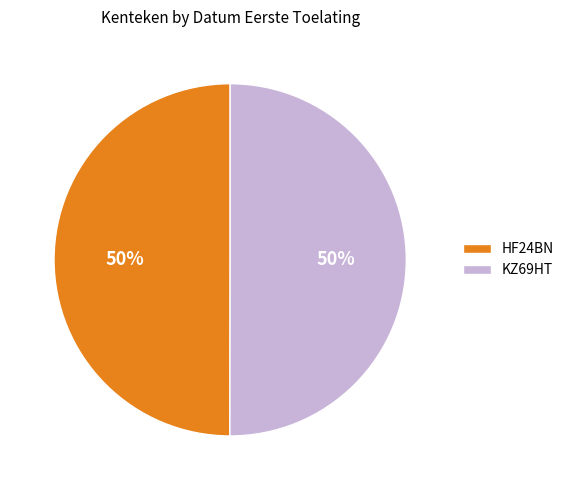

To the nearest percent, what is the combined percentage of HF24BN and KZ69HT?

100%